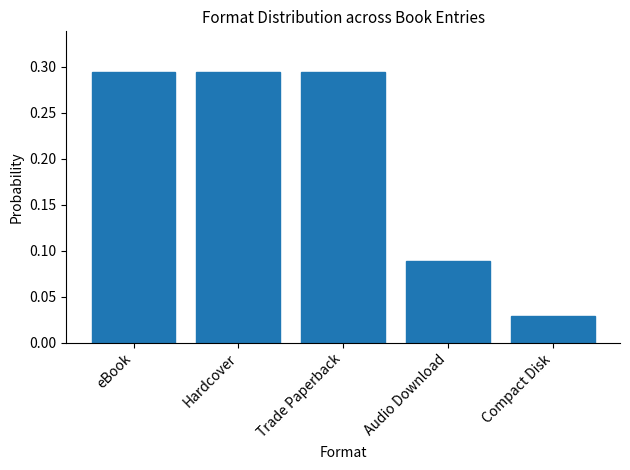

What position from the right is Compact Disk?

1